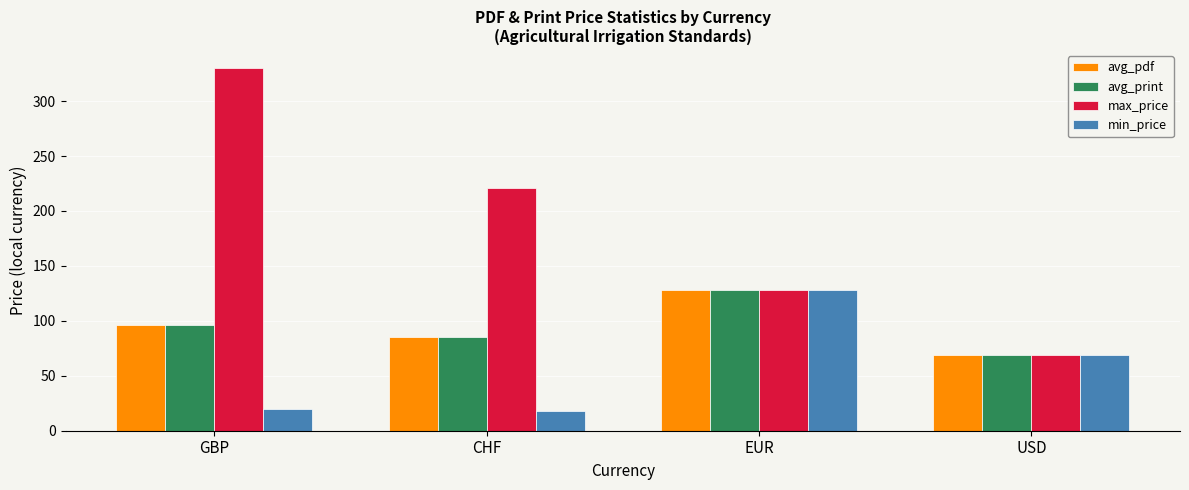

The value of avg_print at EUR is 127.9. True or false?

True